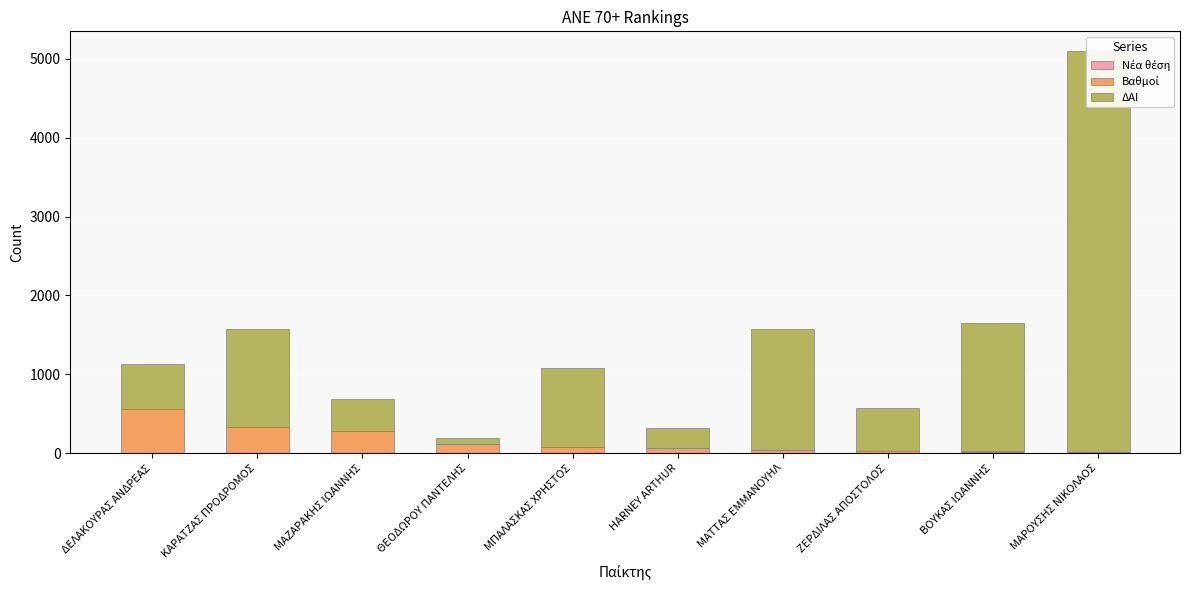

What is the spread (max minus min) of values at ΜΑΡΟΥΣΗΣ ΝΙΚΟΛΑΟΣ?

5077.5